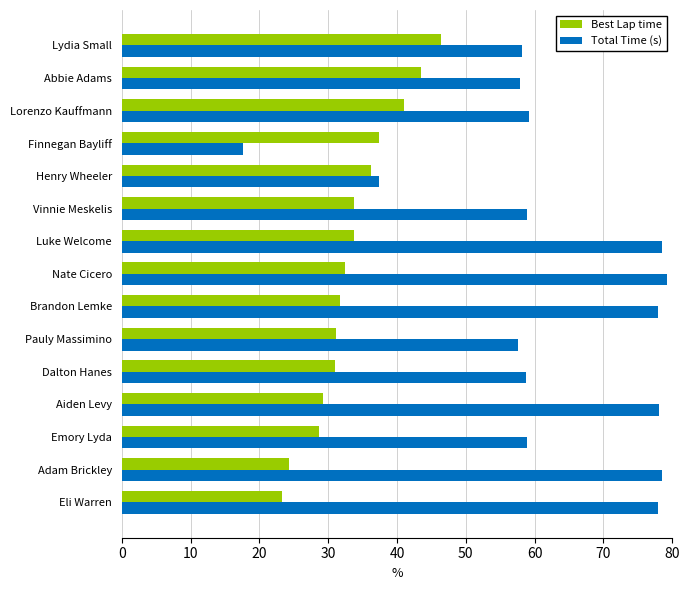

Which series has the largest total across all categories?

Total Time (s)